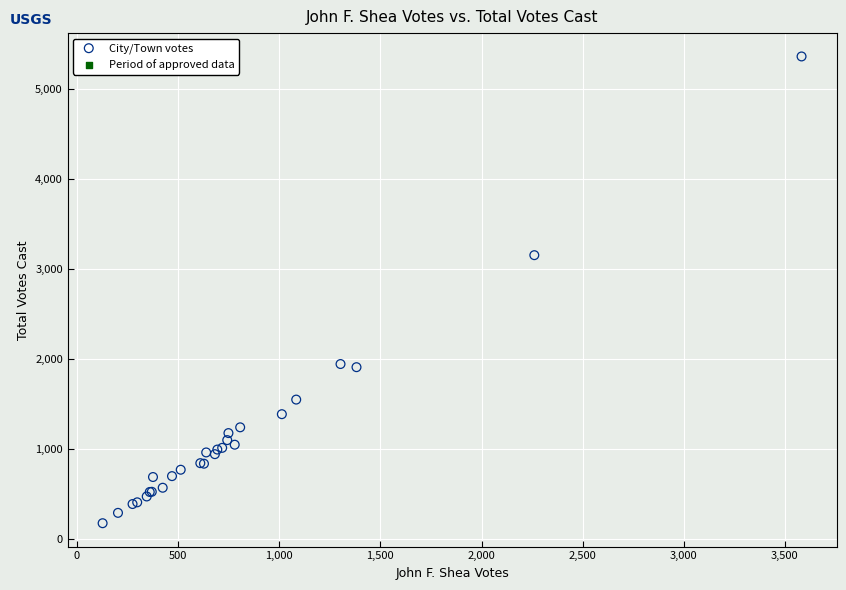

What Y value in the scatter plot is closest to 2769?

3154